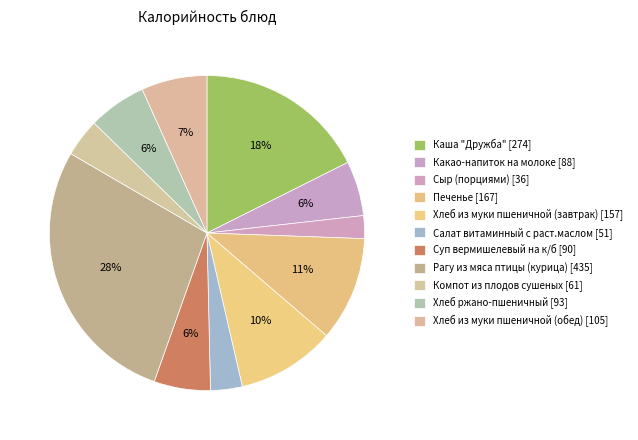

How many segments does this pie chart have?

11